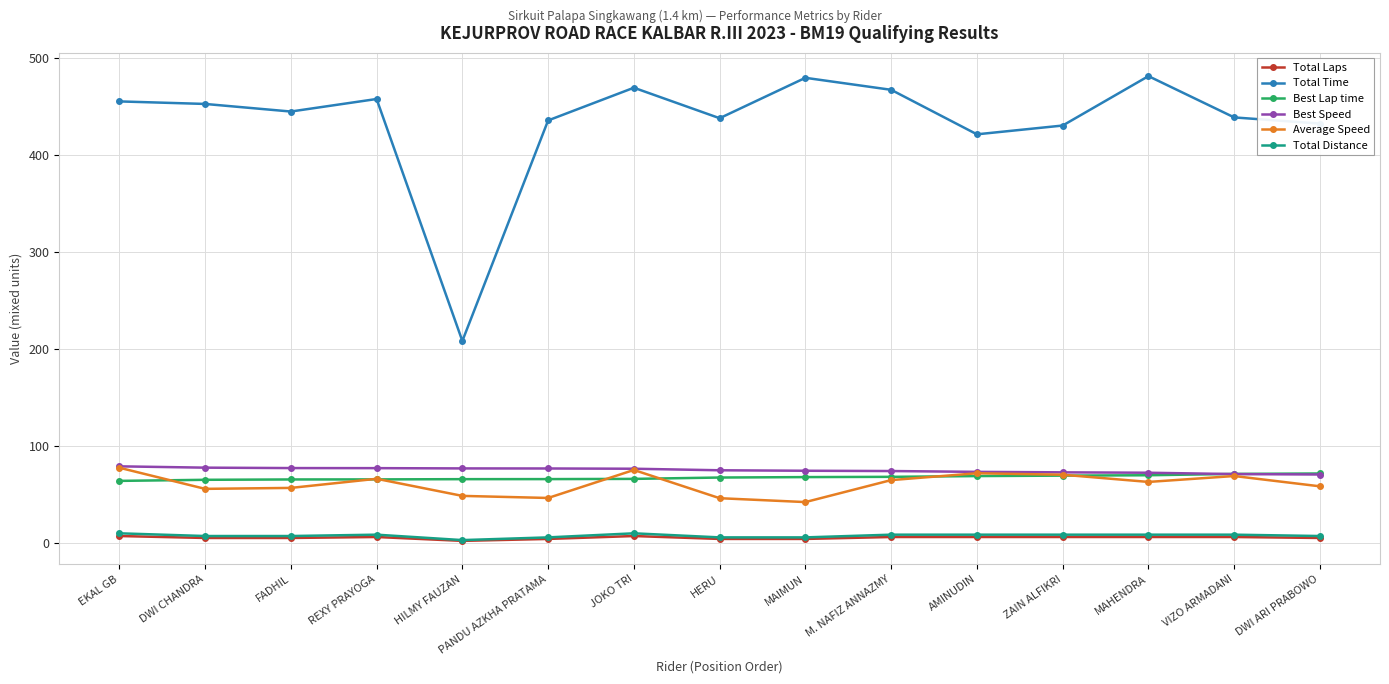

How many data points in Total Time are less than 444?

7